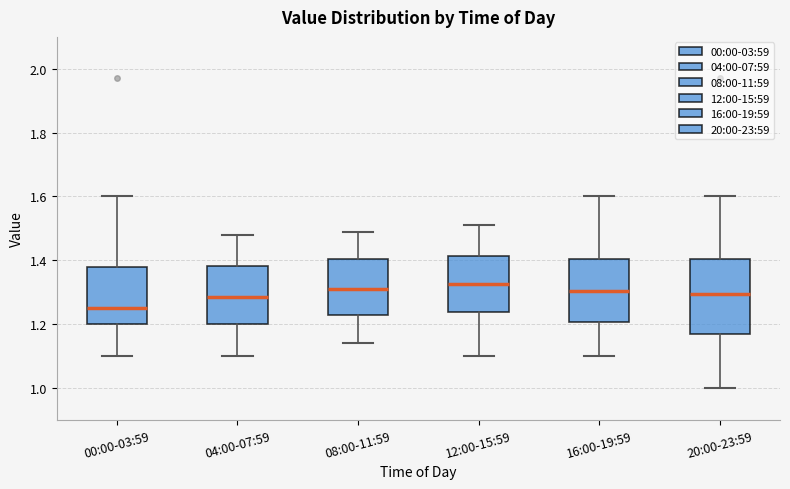

Reading left to right, read every box against the y-axis: the position of its median line, the range the box covers, and the ends of its whiskers. The values are not printed on the chart, so give them approximately, as read against the axis.

00:00-03:59: median 1.26, box 1.20 to 1.38, whiskers 1.10 to 1.60
04:00-07:59: median 1.28, box 1.20 to 1.38, whiskers 1.10 to 1.48
08:00-11:59: median 1.32, box 1.22 to 1.40, whiskers 1.14 to 1.50
12:00-15:59: median 1.32, box 1.24 to 1.42, whiskers 1.10 to 1.52
16:00-19:59: median 1.30, box 1.20 to 1.40, whiskers 1.10 to 1.60
20:00-23:59: median 1.30, box 1.16 to 1.40, whiskers 1.00 to 1.60